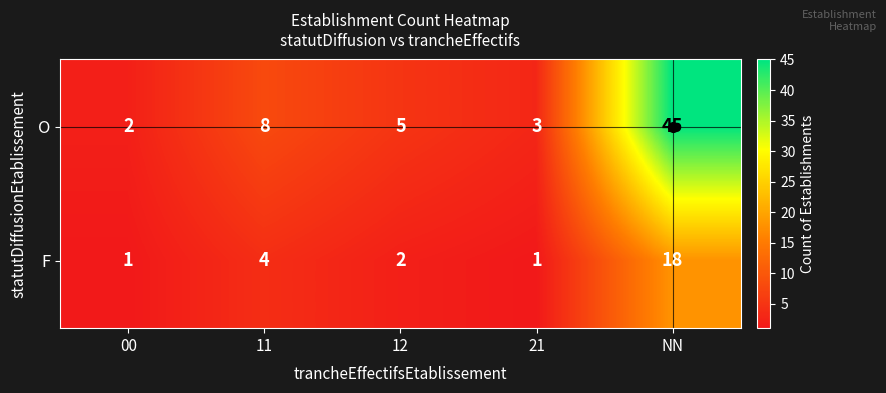

List the series in order of their overall mean, lowest first.

F, O